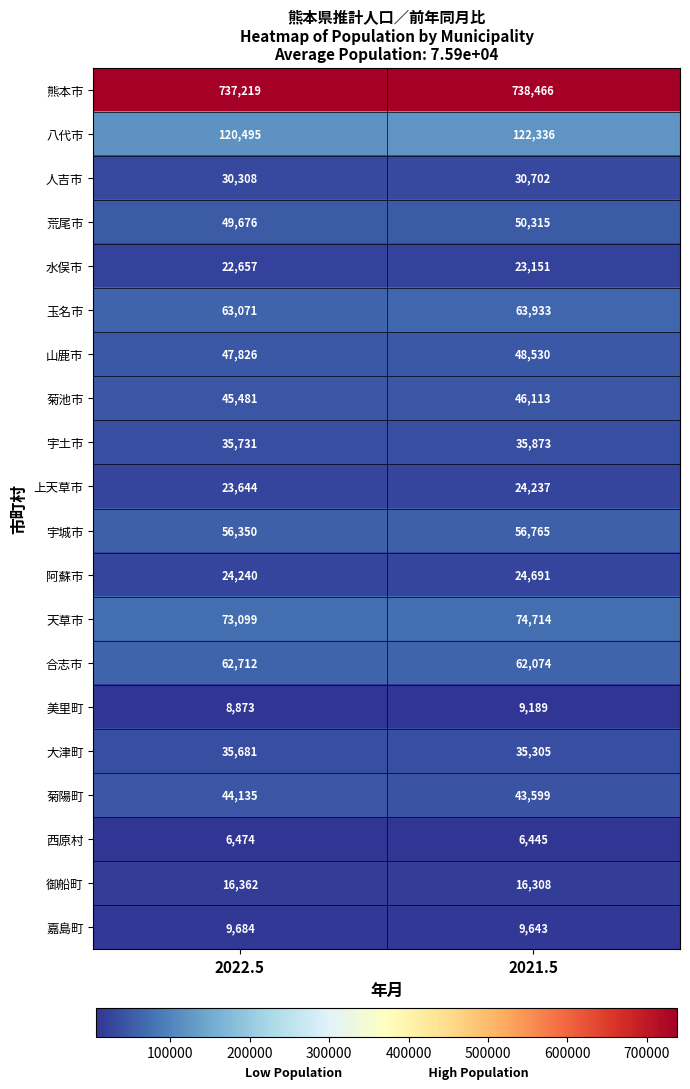

What is the approximate value of 玉名市 at 2021.5?

63933